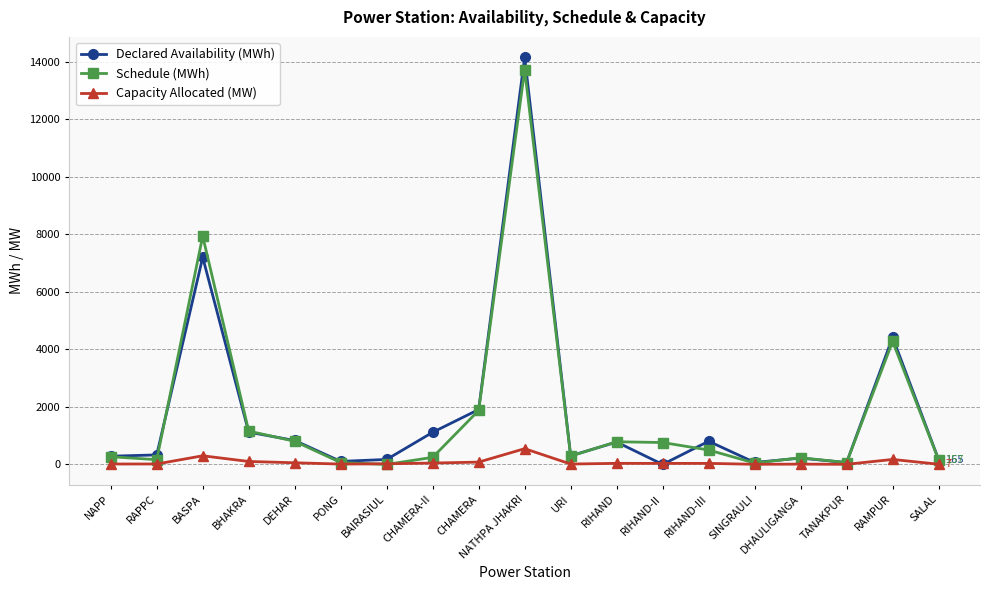

Which category has the highest value in the Declared Availability (MWh) series?

NATHPA JHAKRI